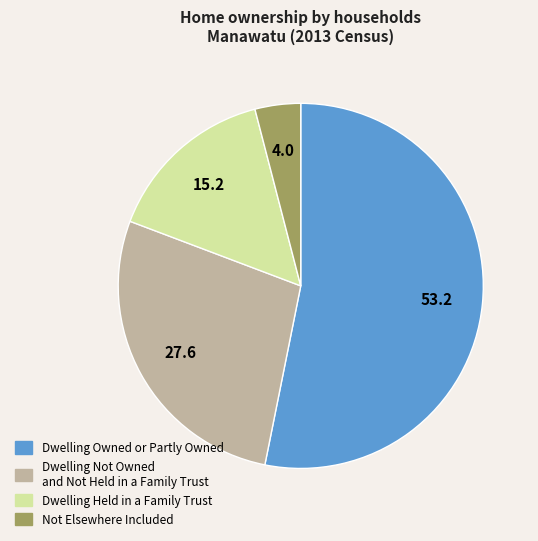

Which has a higher value, Dwelling Held in a Family Trust or Not Elsewhere Included?

Dwelling Held in a Family Trust